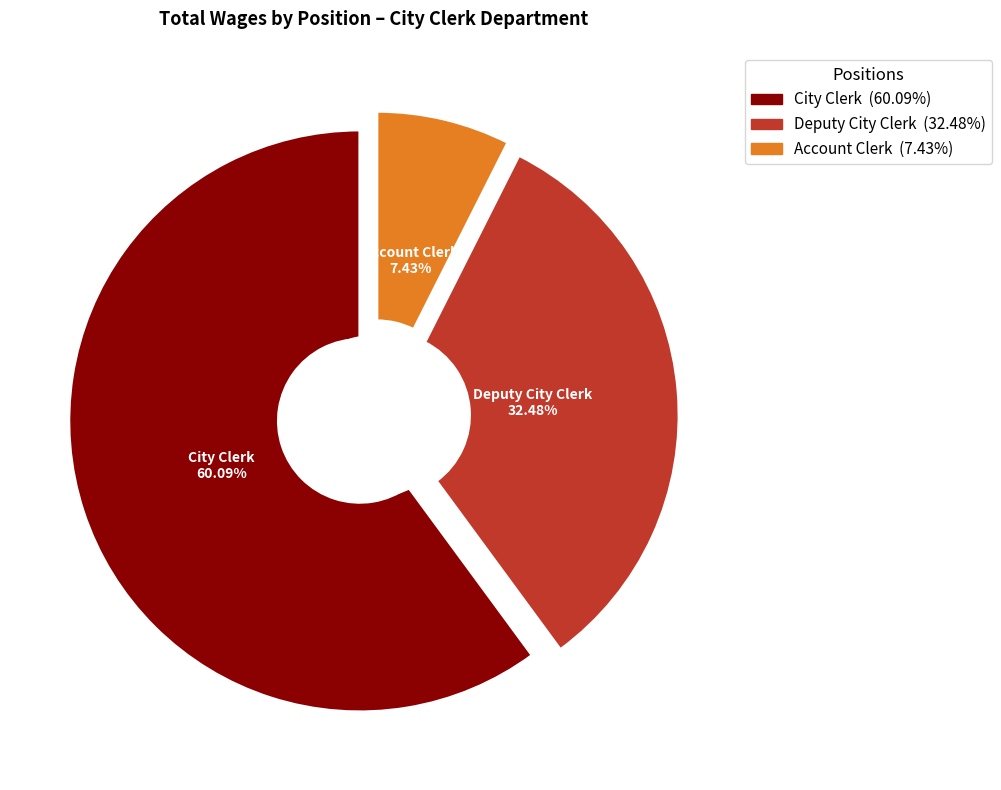

What is the total percentage of Deputy City Clerk and Account Clerk?

39.9%